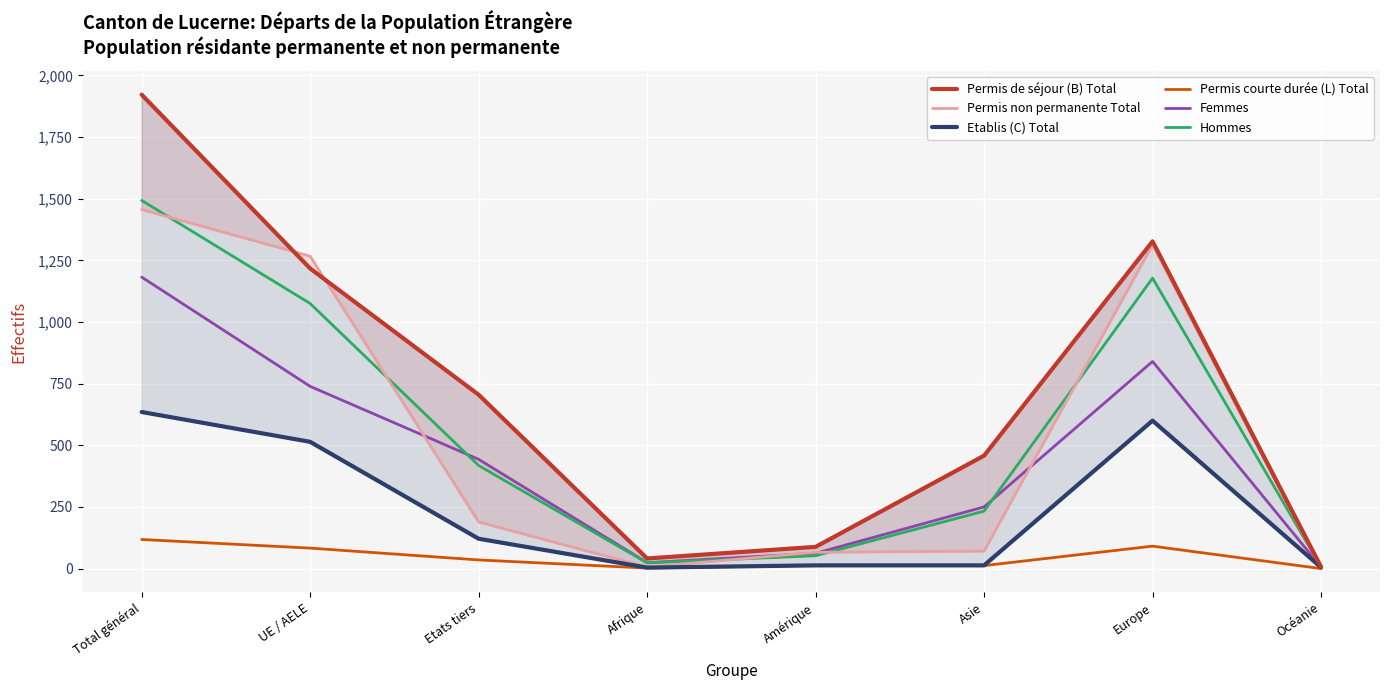

True or false: Permis de séjour (B) Total and Permis courte durée (L) Total cross at least once.

False